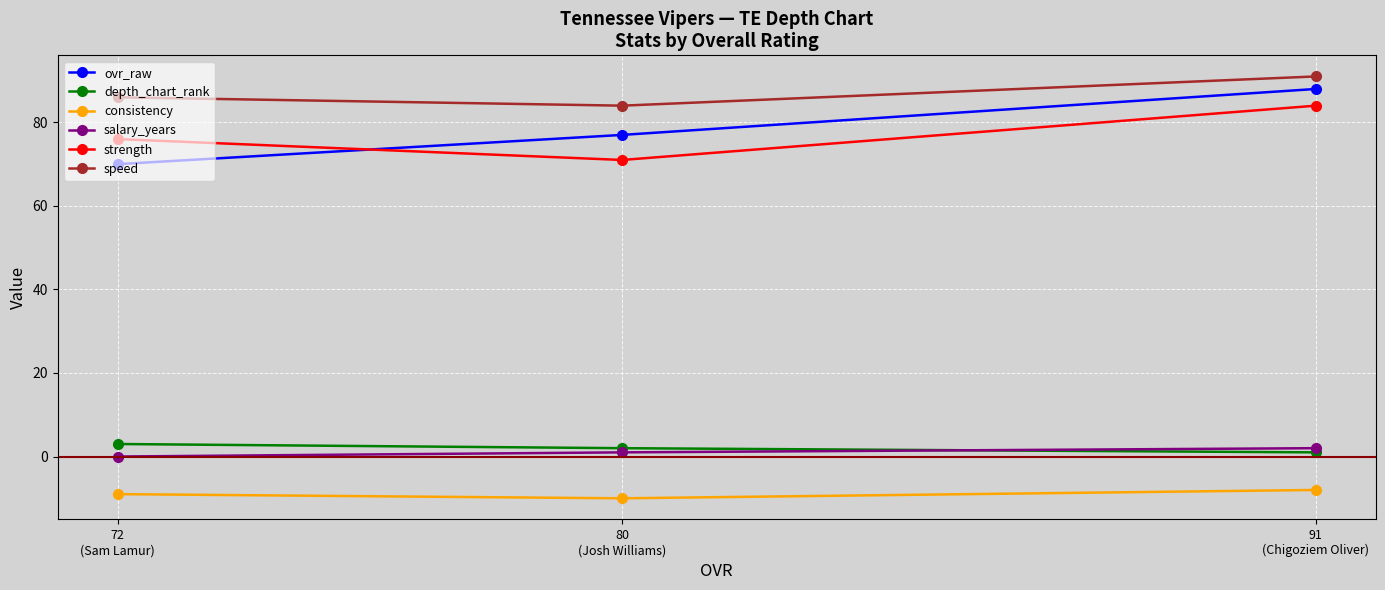

Between 80
(Josh Williams) and 91
(Chigoziem Oliver), which is larger?

91
(Chigoziem Oliver)